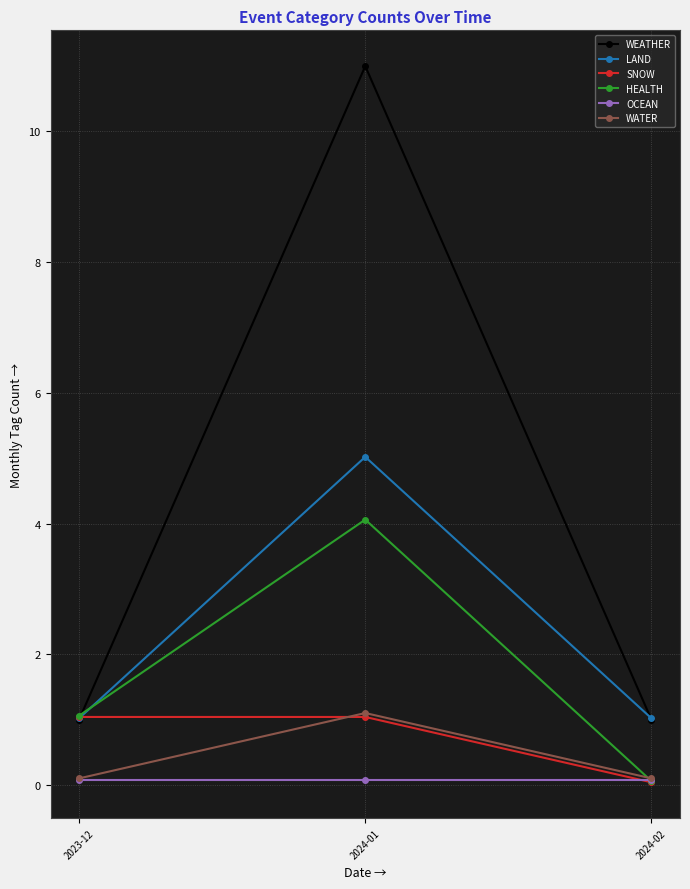

True or false: WEATHER has a value of 17.6 at 2024-01.

False